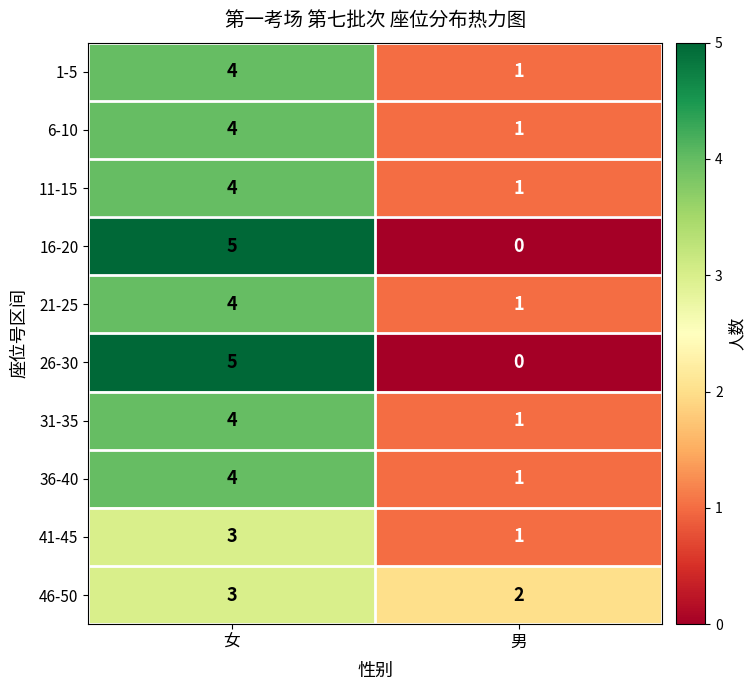

What is the sum of all 36-40 values?

5